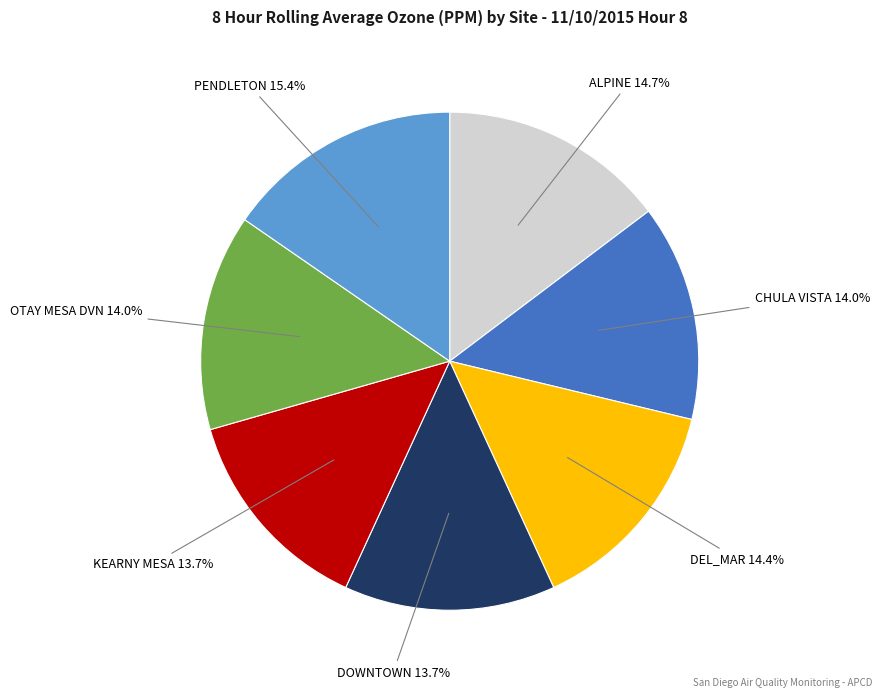

How much of the chart is everything except CHULA VISTA?

86.0%